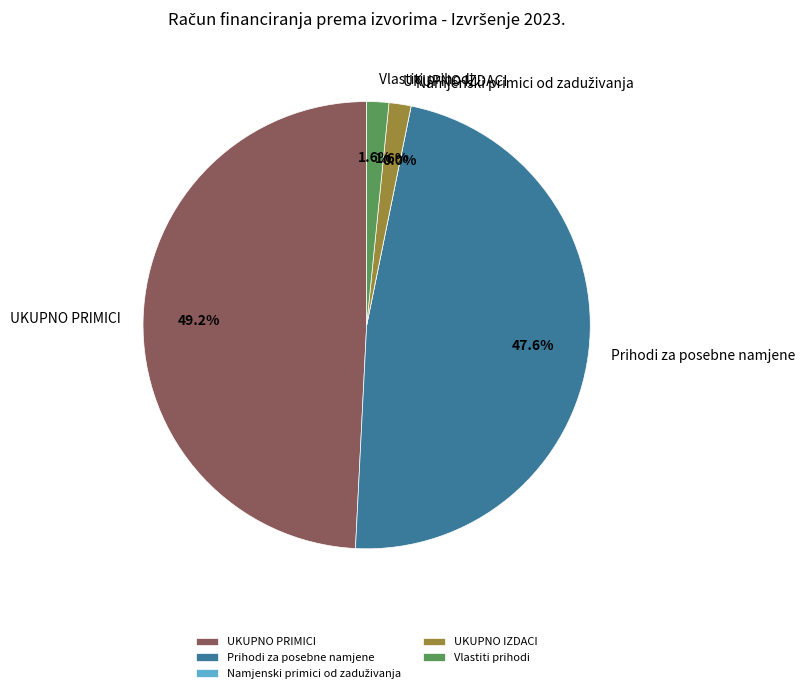

Does UKUPNO IZDACI represent more than half of the total?

No